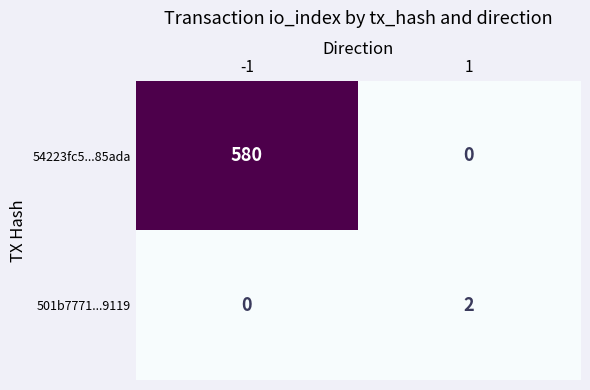

Which series changed the most between -1 and 1?

54223fc5...85ada